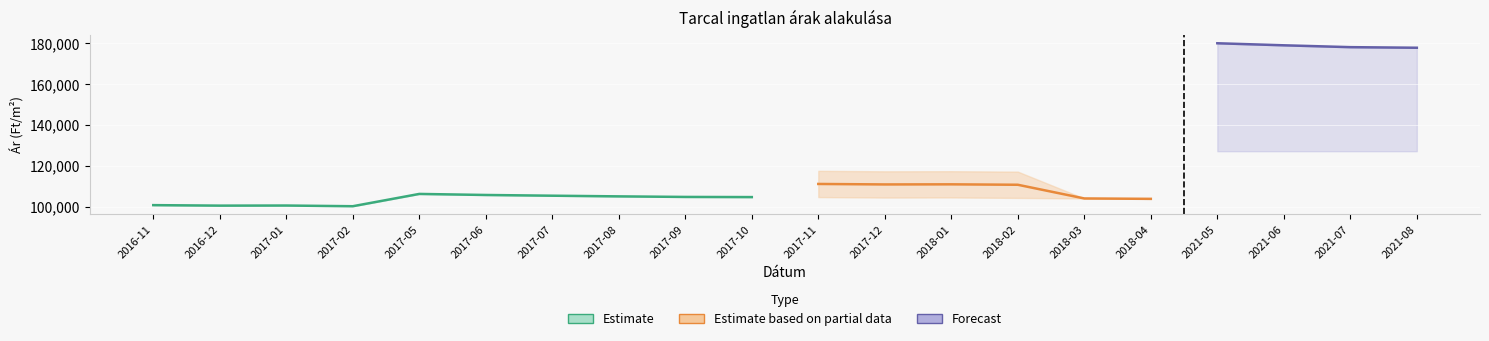

Where does the Átlagos reál ár series first go above 105852?

2017-05